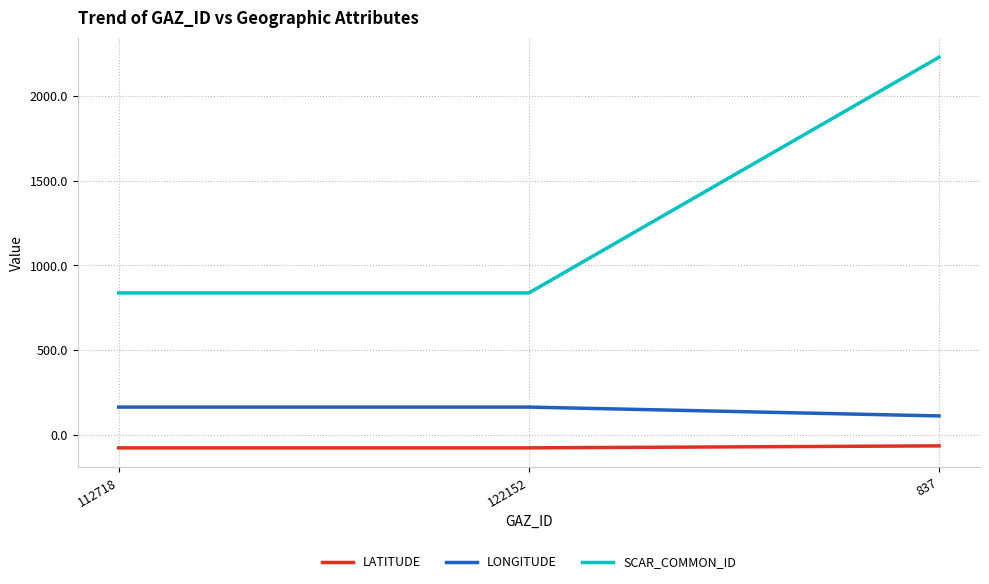

Does the chart have visible grid lines?

Yes